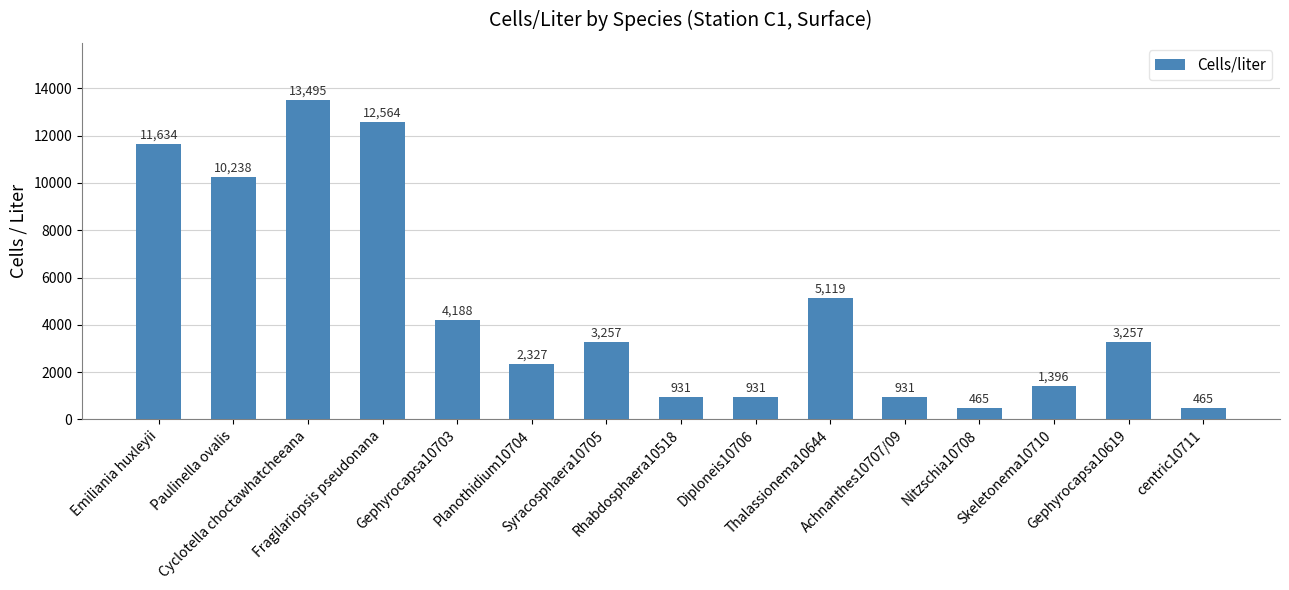

What is the minimum value shown in the chart?

465.4